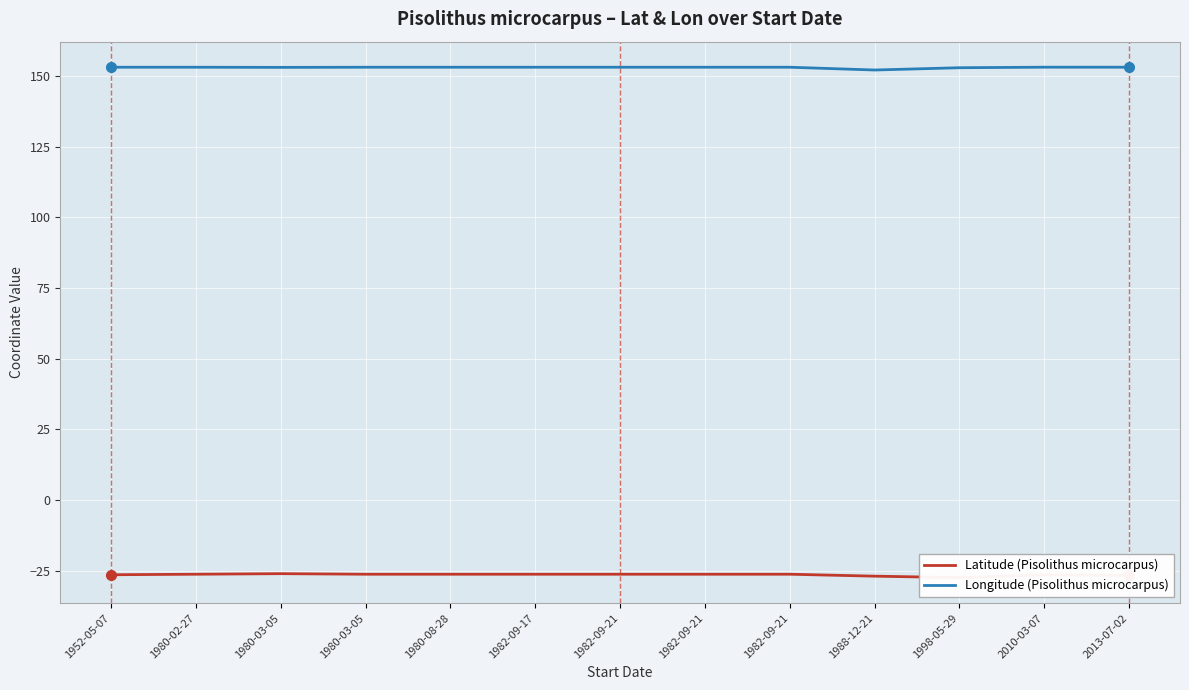

True or false: Latitude has more than 1 points higher than both neighbors.

True